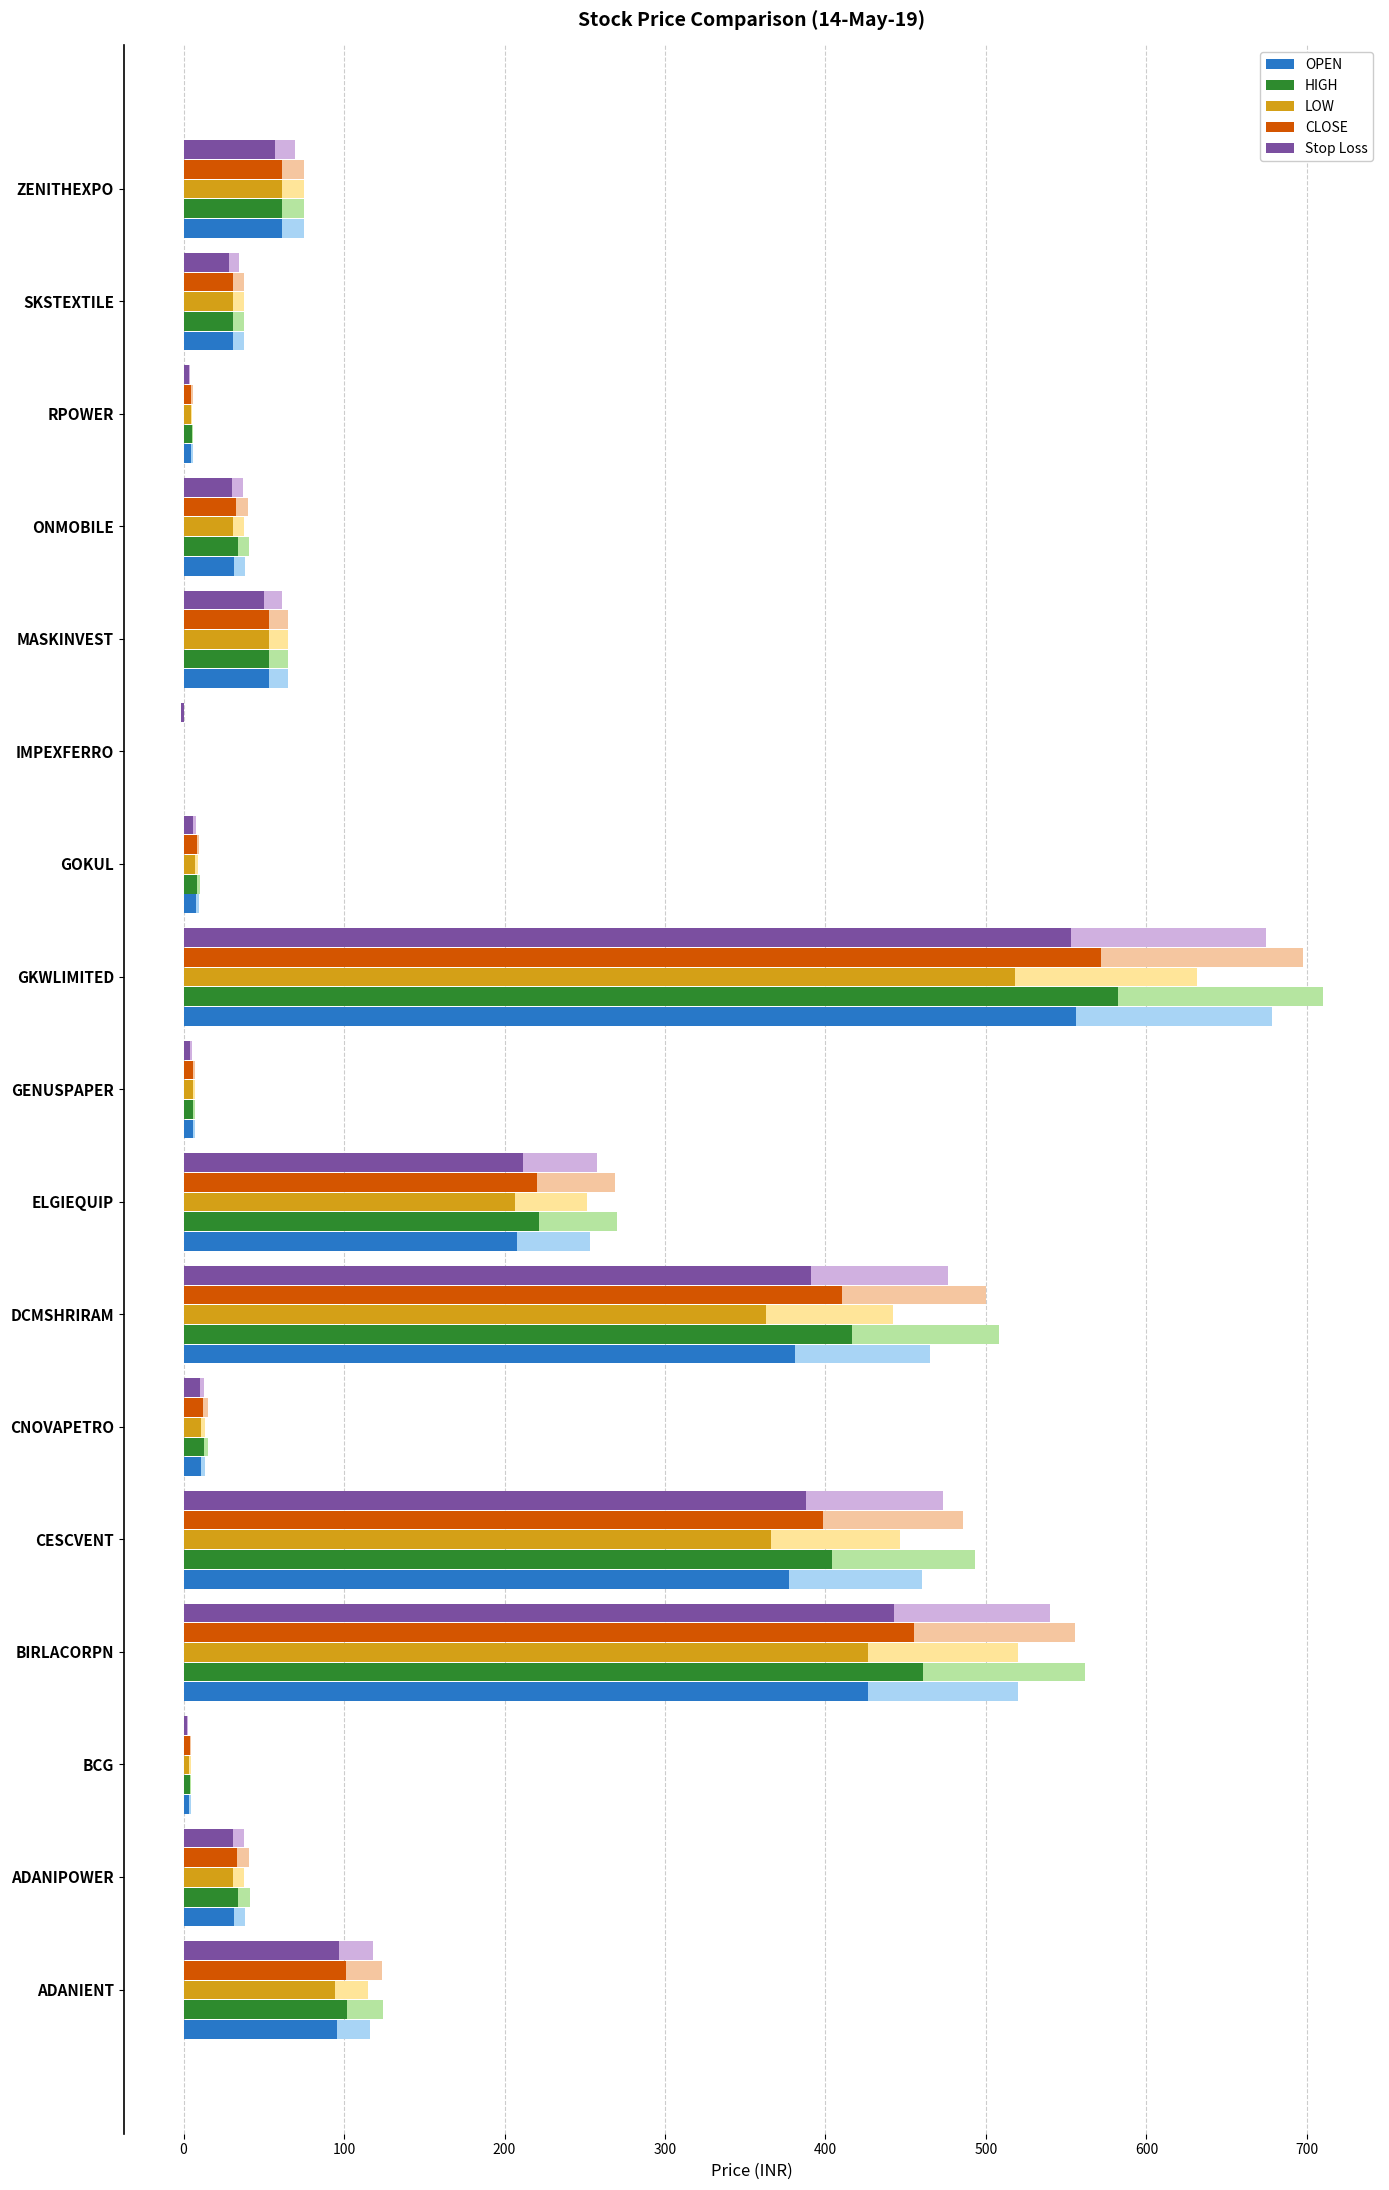

How many data points in OPEN are less than 31?

6